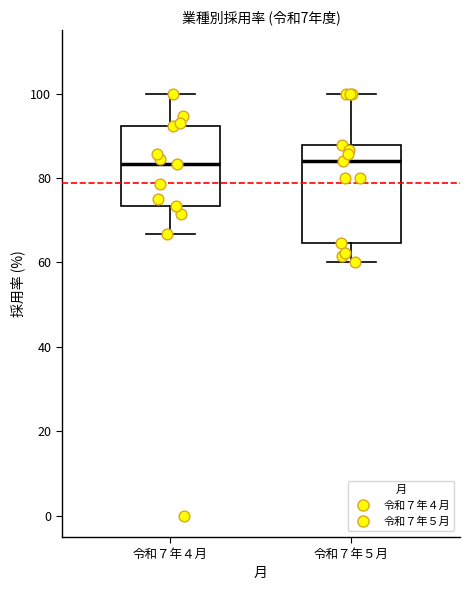

Reading left to right, read every box against the y-axis: the position of its median line, the range the box covers, and the ends of its whiskers. The values are not printed on the chart, so give them approximately, as read against the axis.

令和７年４月: median 84, box 74 to 92, whiskers 66 to 100
令和７年５月: median 84, box 64 to 88, whiskers 60 to 100